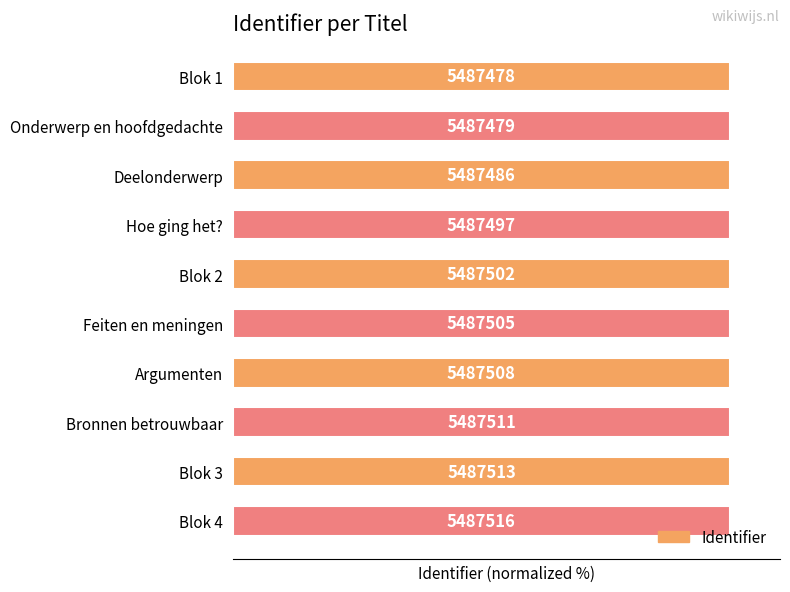

Does the chart contain any negative values?

No